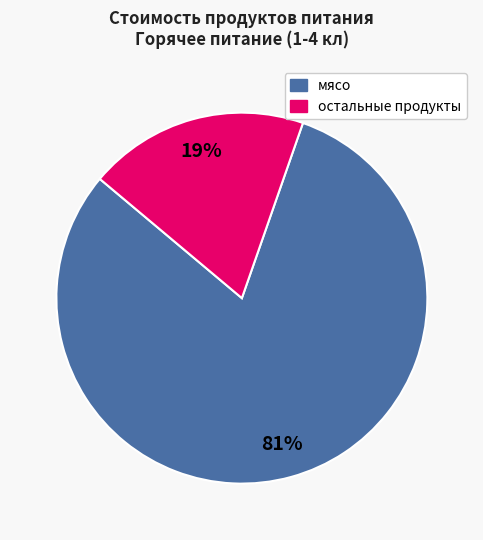

To the nearest percent, what is the average slice percentage?

50%